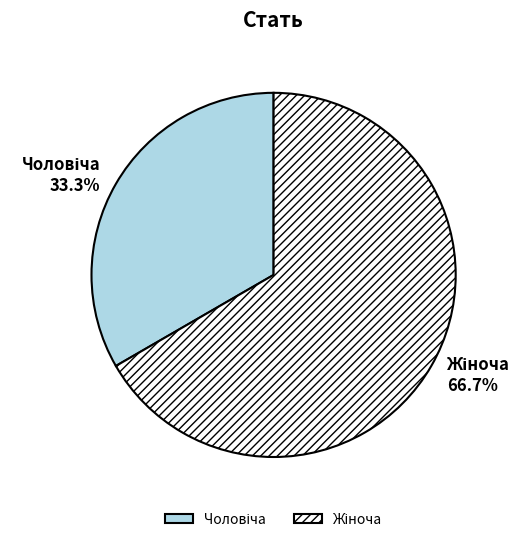

Does any single category account for the majority?

Yes